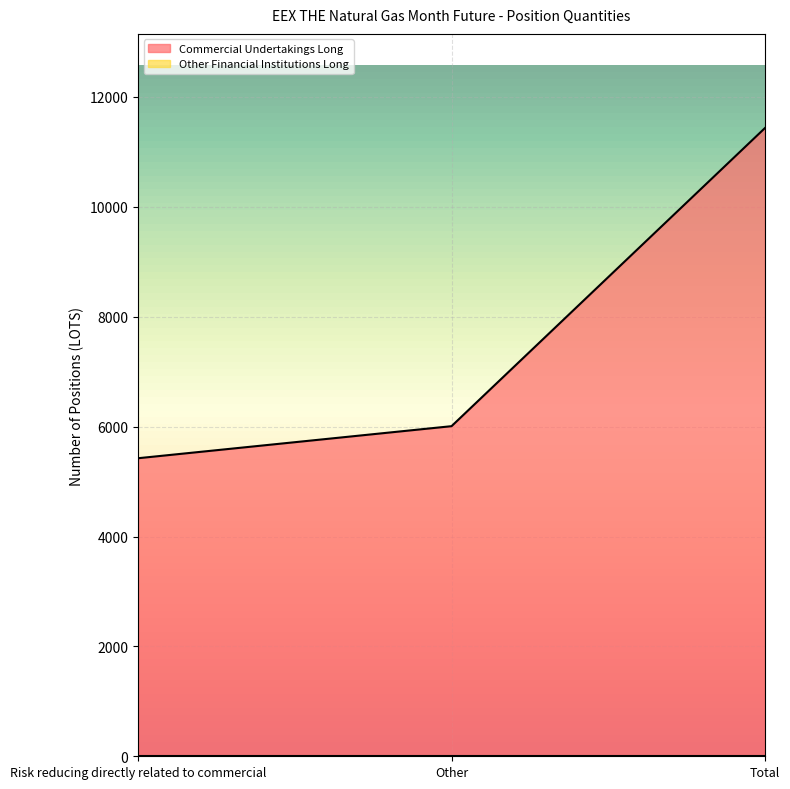

What position from the right is Risk reducing directly related to commercial?

3